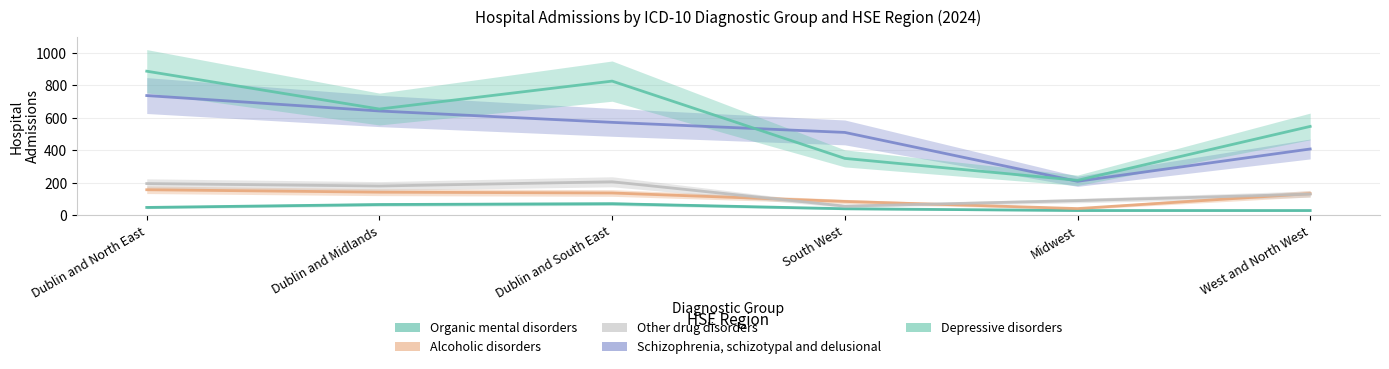

What is the difference between the maximum and minimum values in the Organic mental disorders series?

42